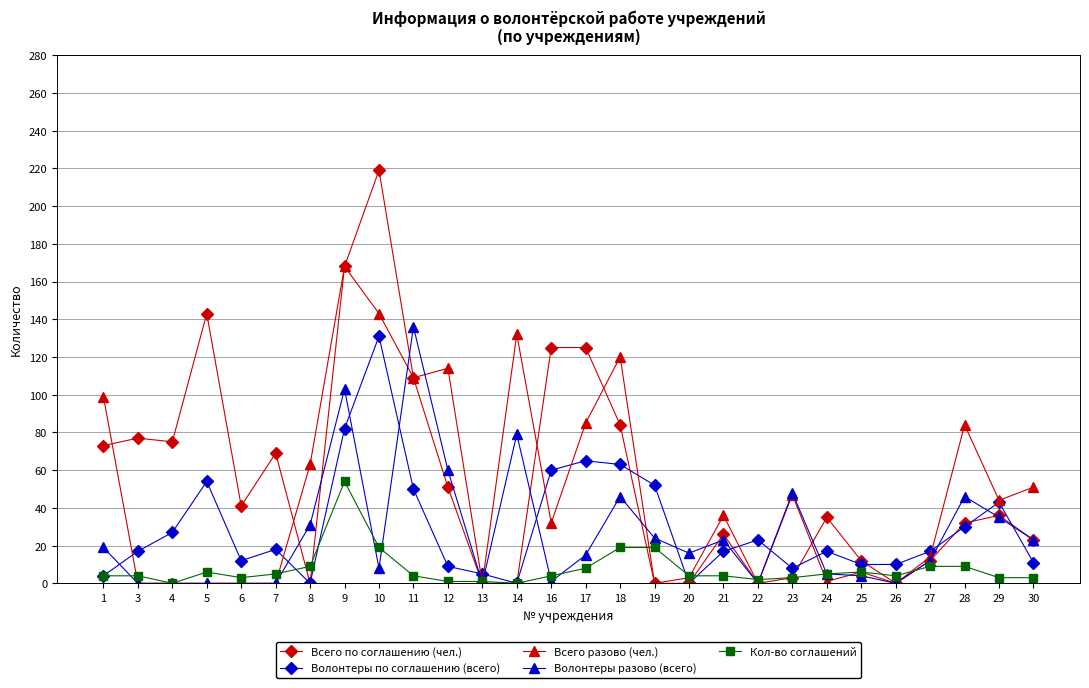

Count the number of data series in this chart.

5